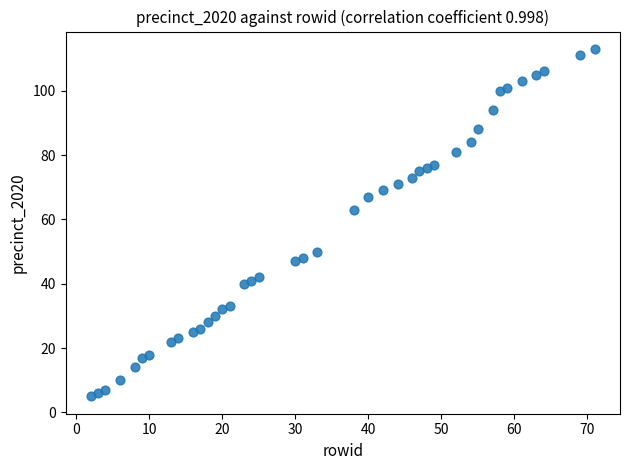

What is the range of X values (max minus min)?

69